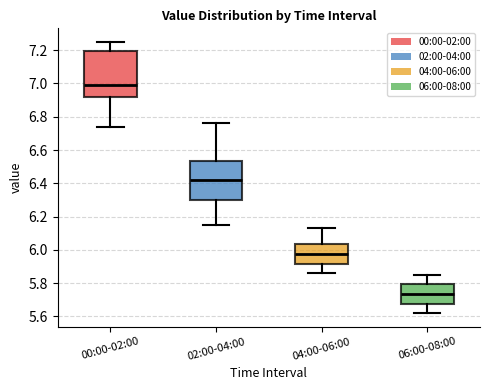

Where is the lower edge of the box for 00:00-02:00 on the y-axis? The values are not printed on the chart, so give them approximately, as read against the axis.

6.92